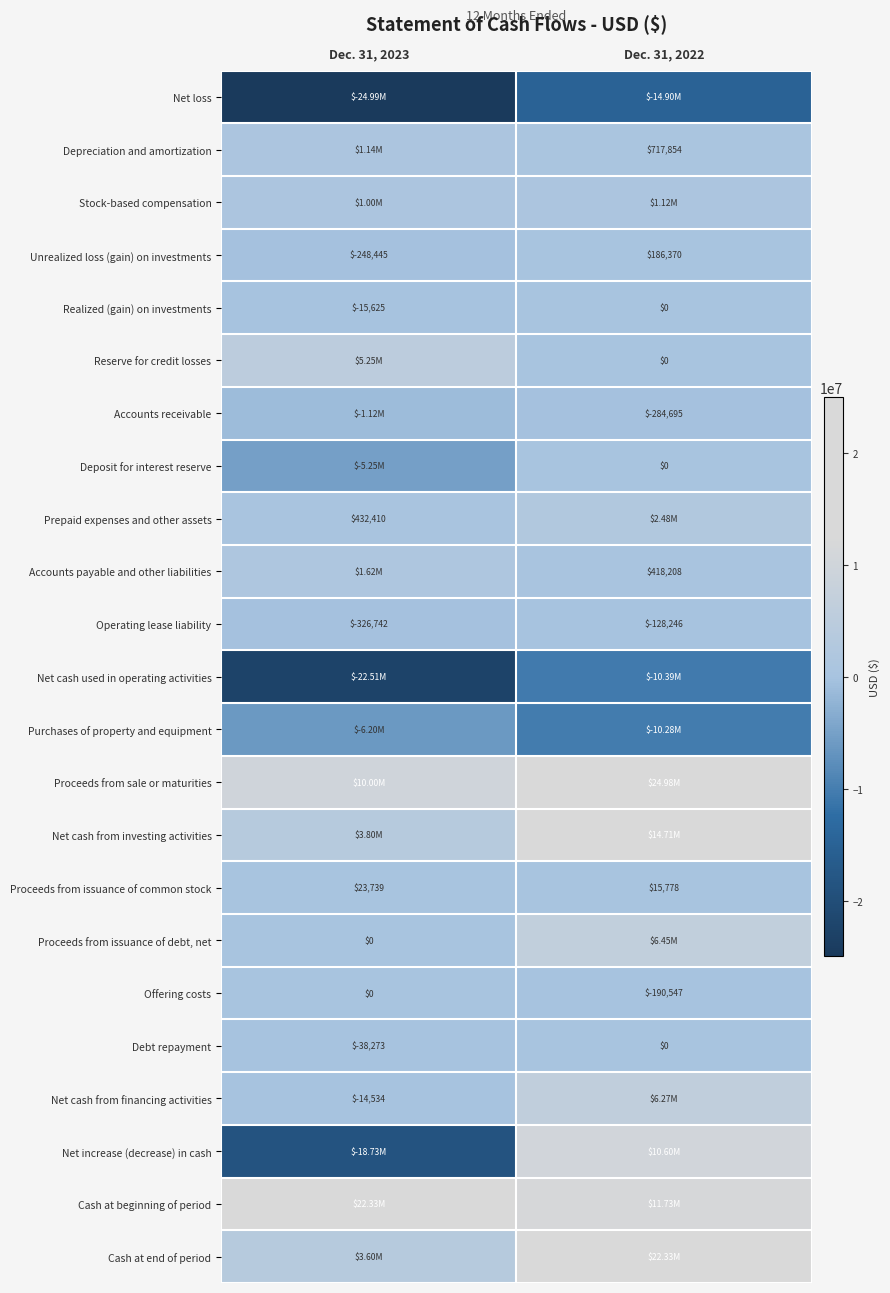

At how many categories does at least one series exceed 14649374?

2